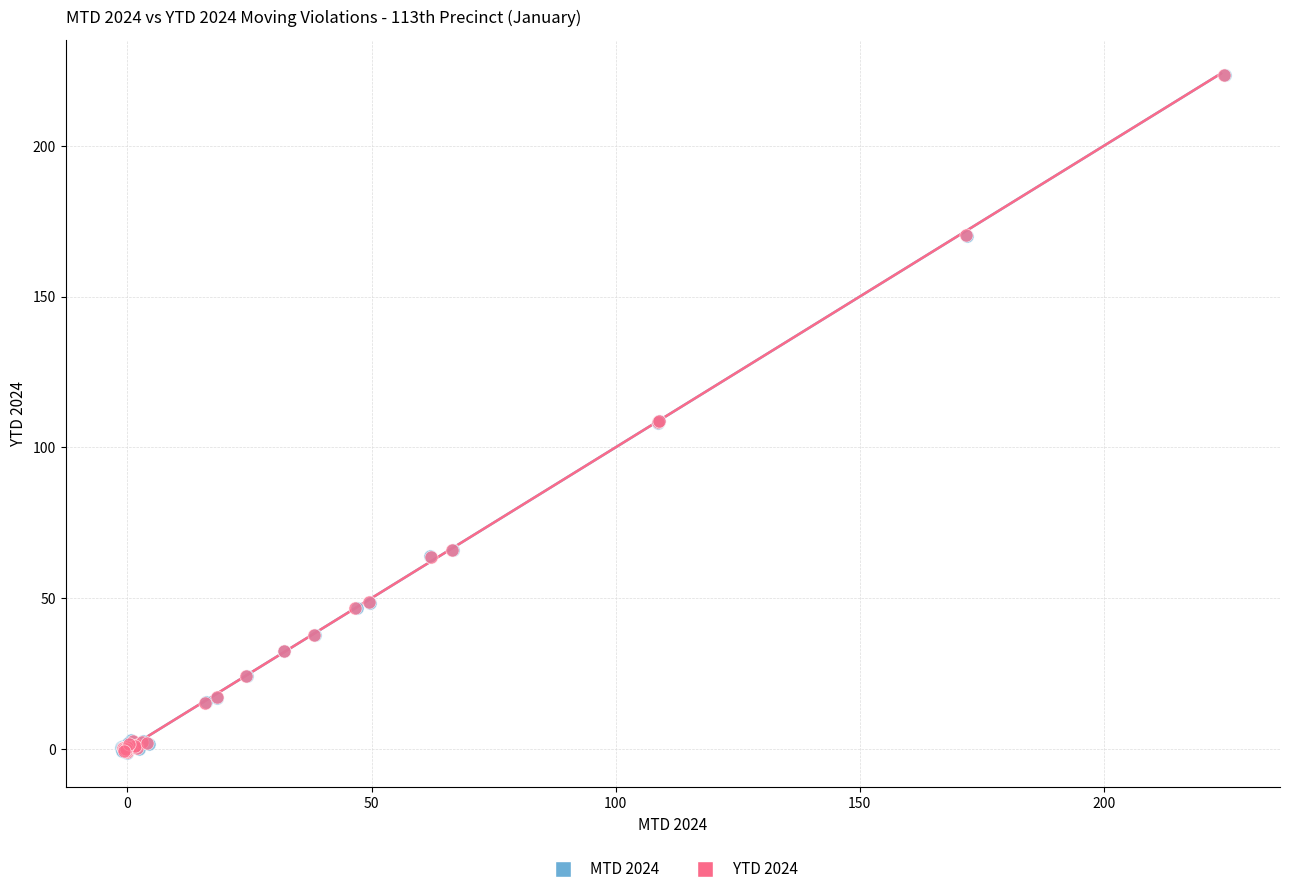

Which series has the largest Y range (max minus min)?

MTD 2024